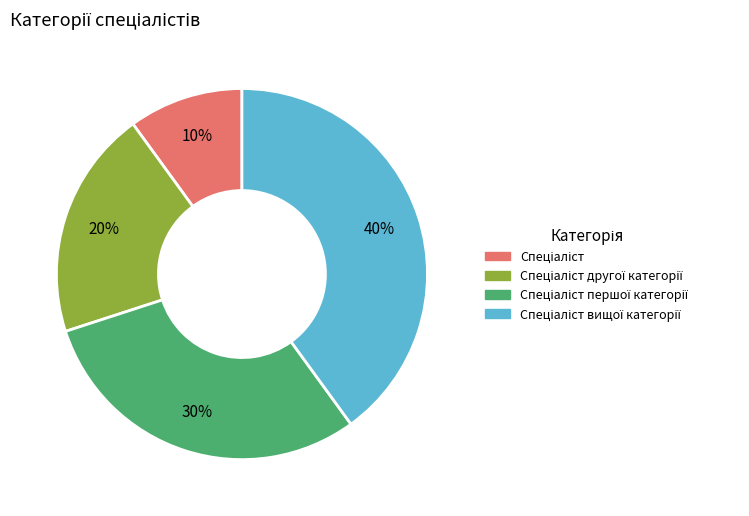

To the nearest percent, what is the difference between the largest and smallest slice percentages?

30%